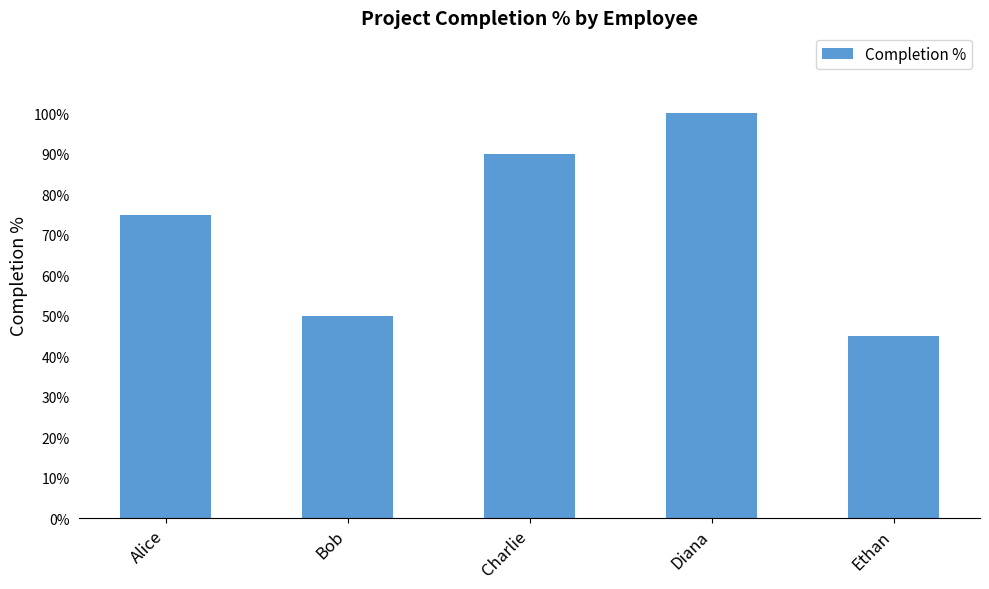

What is the greatest value displayed?

1.0